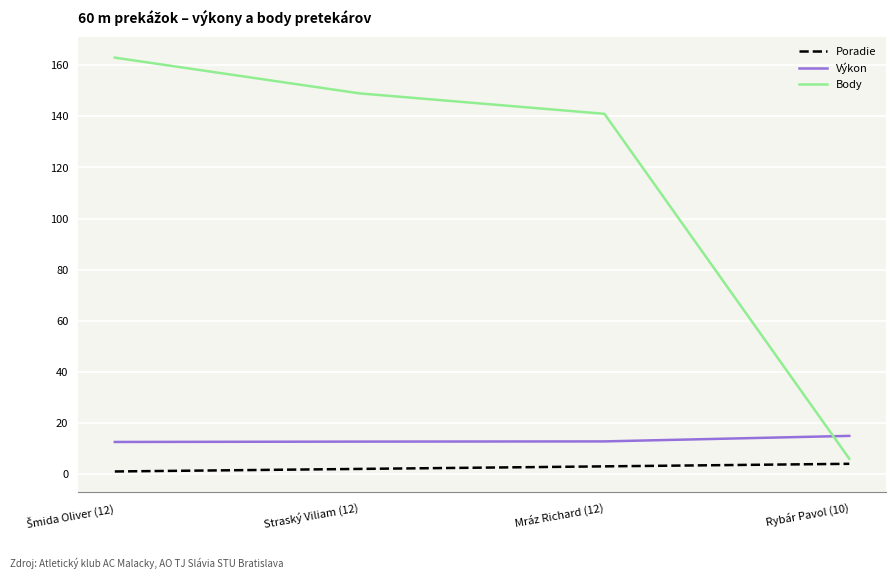

Which series has the widest spread of values?

Body